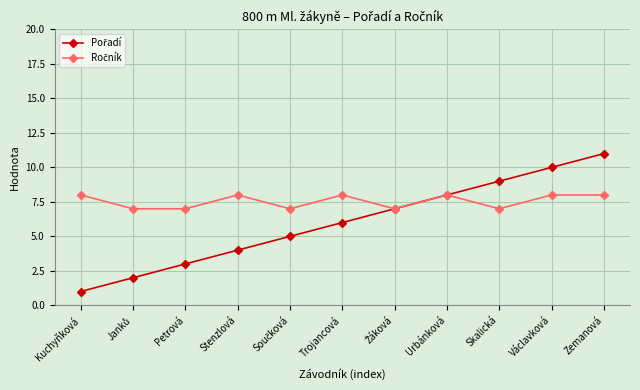

What is the difference between the highest and lowest values at Zemanová?

3